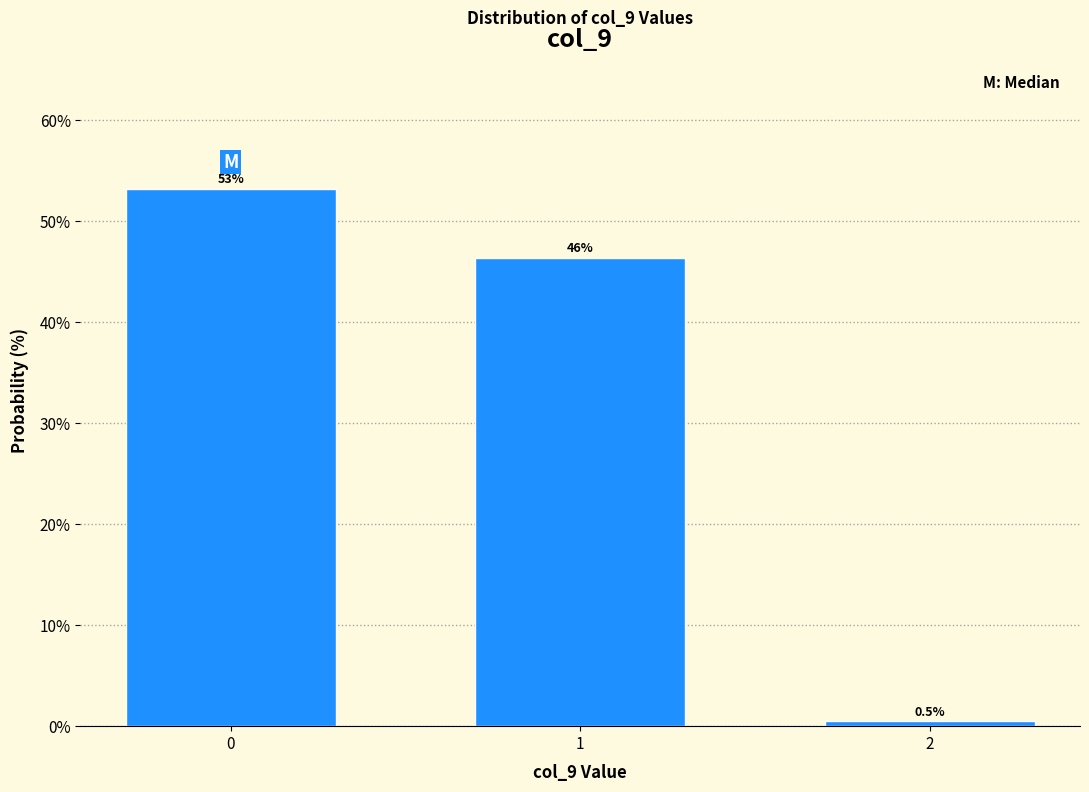

Reading left to right, transcribe all the data shown in this chart.

0=53.2	1=46.3	2=0.5